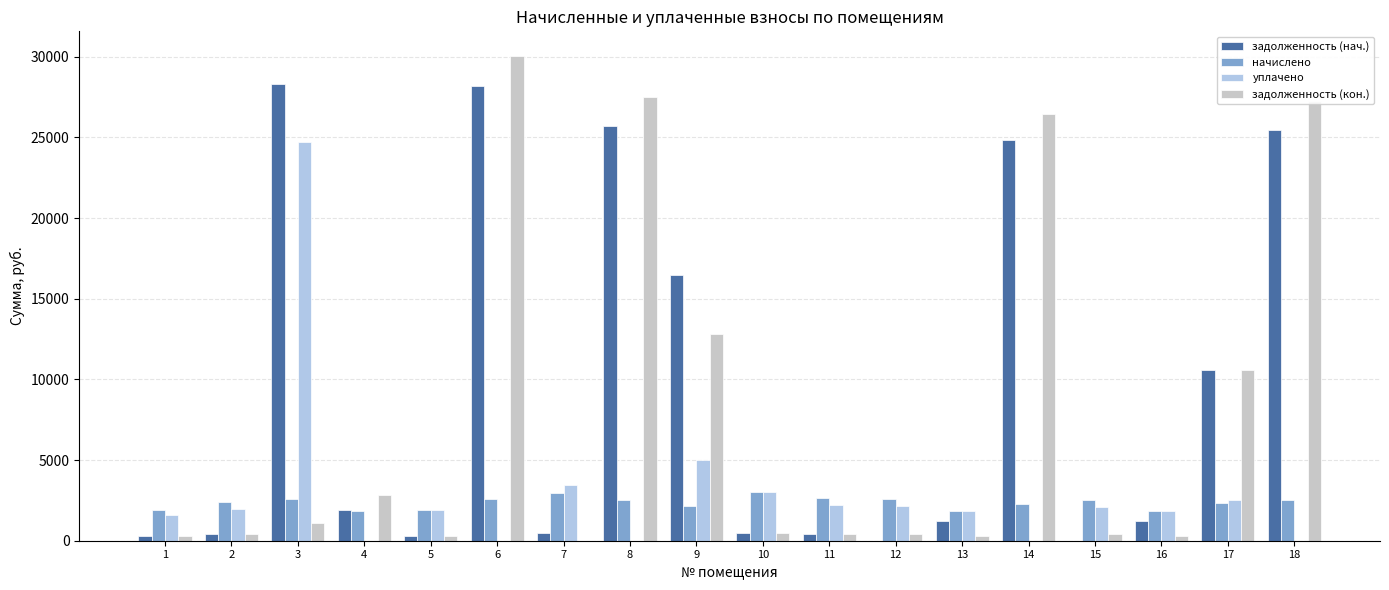

What is the sum of all начислено values?

42548.4